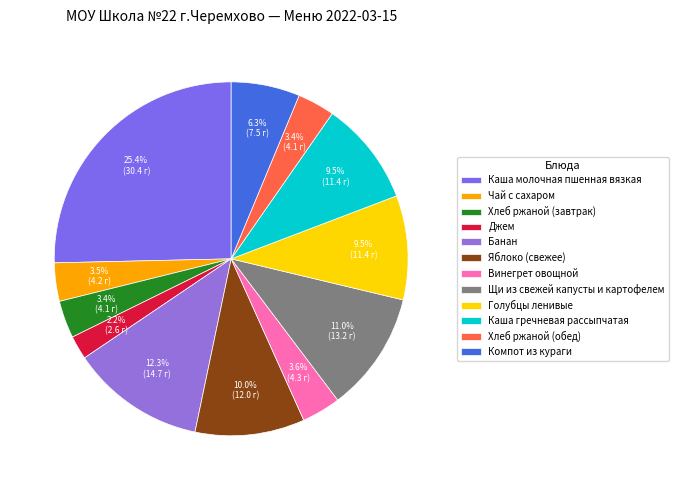

Which category has the biggest portion of the pie?

Каша молочная пшенная вязкая